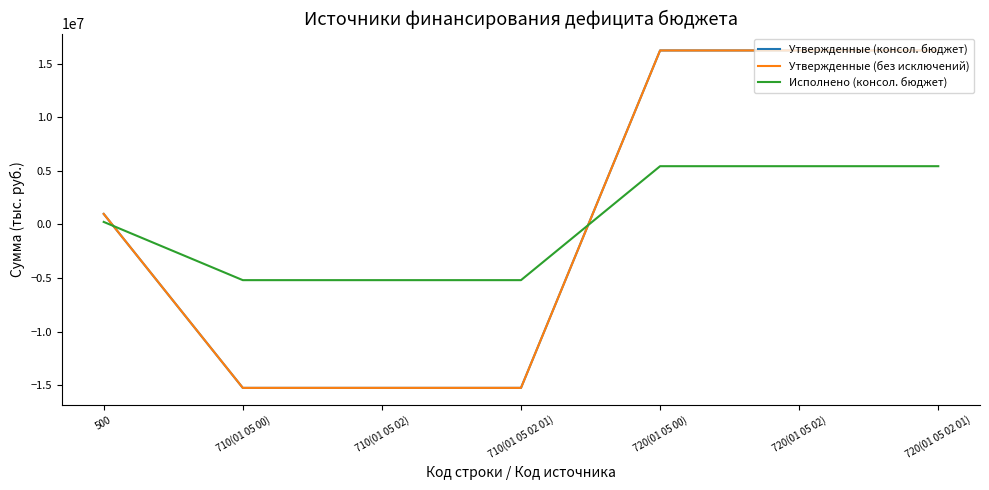

Does the chart have visible grid lines?

No